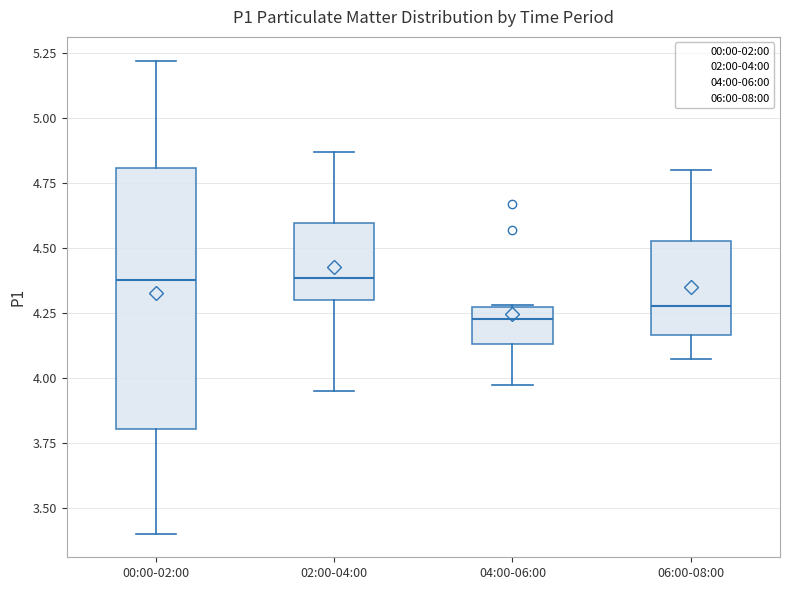

Reading left to right, transcribe this box plot: for each box, give where its median line is, the range the box spans, and where its two whiskers end, as read against the y-axis. The values are not printed on the chart, so give them approximately, as read against the axis.

00:00-02:00: median 4.40, box 3.80 to 4.80, whiskers 3.40 to 5.20
02:00-04:00: median 4.40, box 4.30 to 4.60, whiskers 3.95 to 4.85
04:00-06:00: median 4.25 (just below the box's upper edge), box 4.15 to 4.25, whiskers 3.95 to 4.30
06:00-08:00: median 4.30, box 4.15 to 4.55, whiskers 4.05 to 4.80